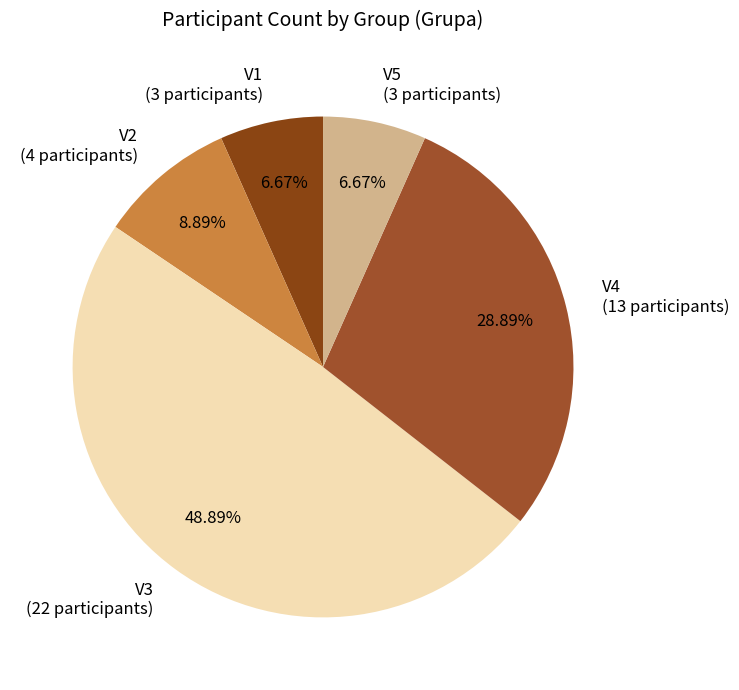

How many slices are in this pie chart?

5